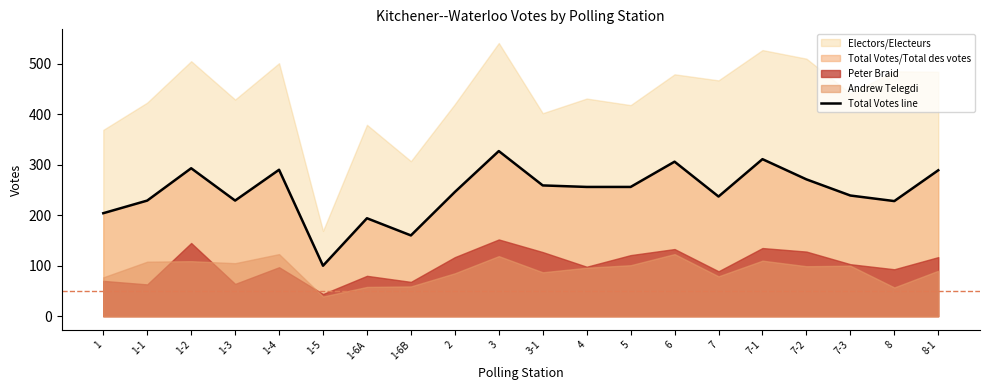

Where is the data nearest to the value 213?

1